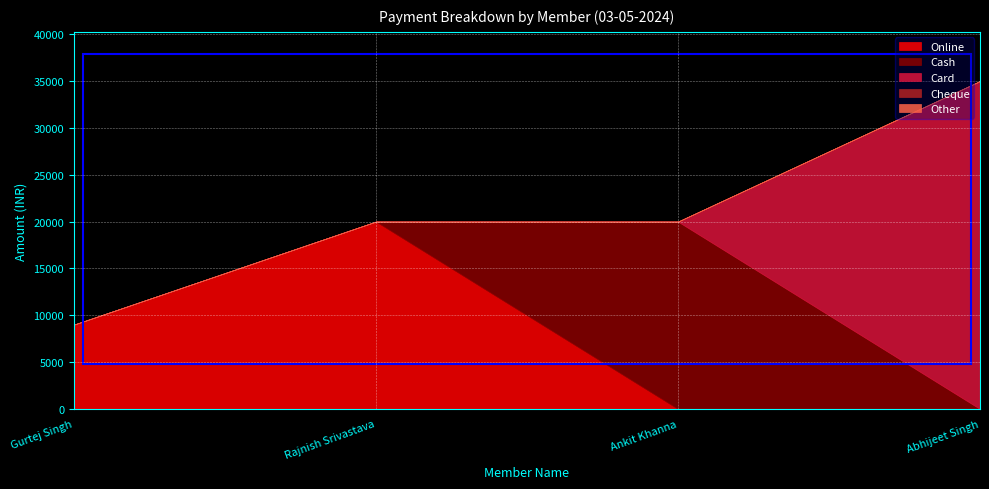

The value of Online at Rajnish Srivastava is 31132. True or false?

False